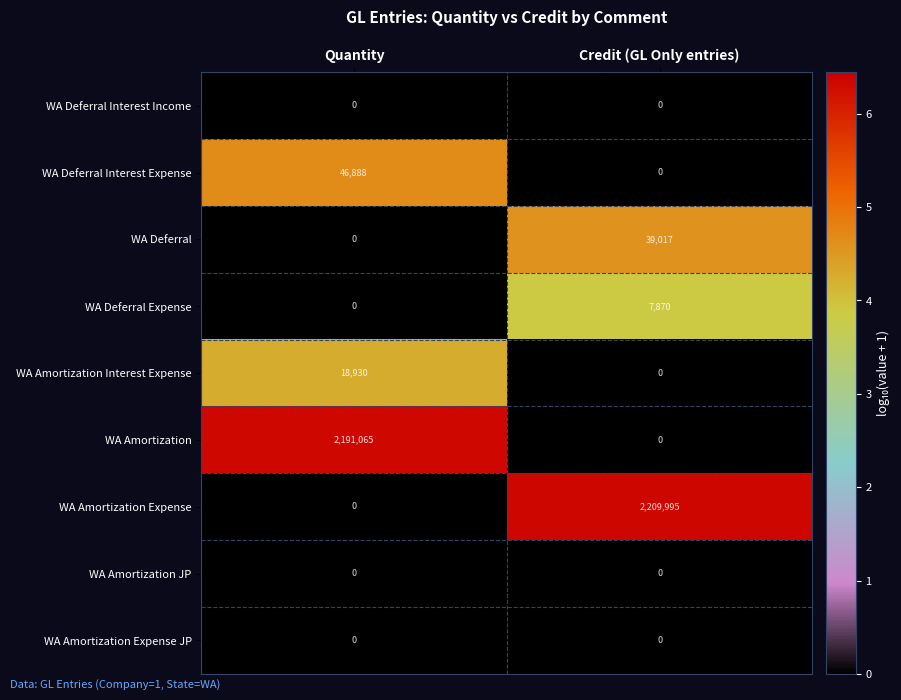

Between Quantity and Credit (GL Only entries), which series saw the biggest shift?

WA Amortization Expense